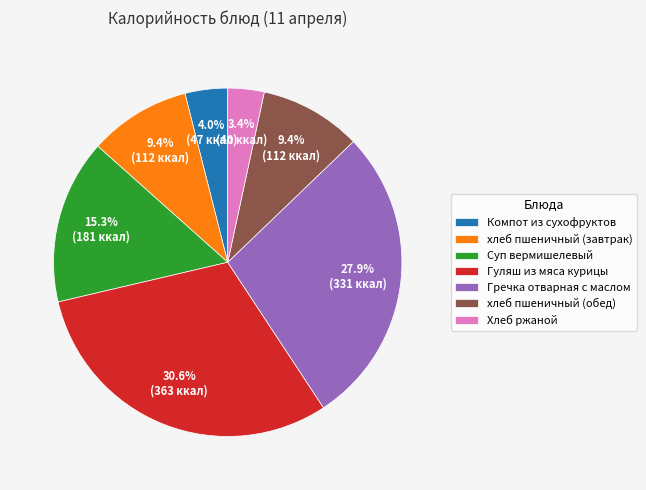

Is it true that хлеб пшеничный (завтрак) is 1% of the pie?

False